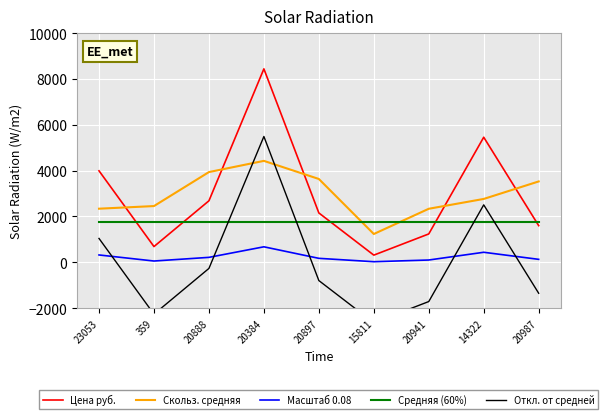

List the labels in order of Скольз. средняя value, largest first.

20384, 20888, 20897, 20987, 14322, 359, 23053, 20941, 15811